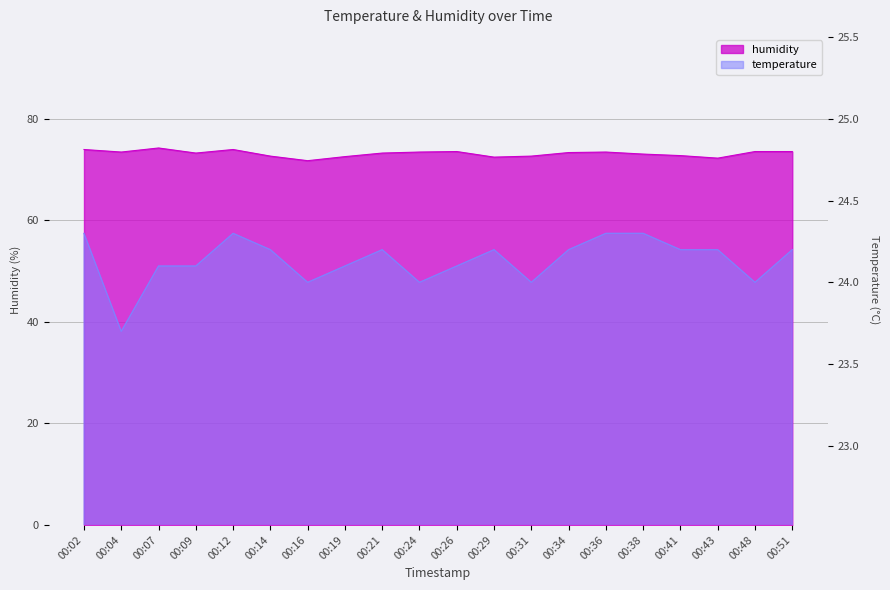

At 00:02, list the series in order from largest to smallest.

humidity, temperature